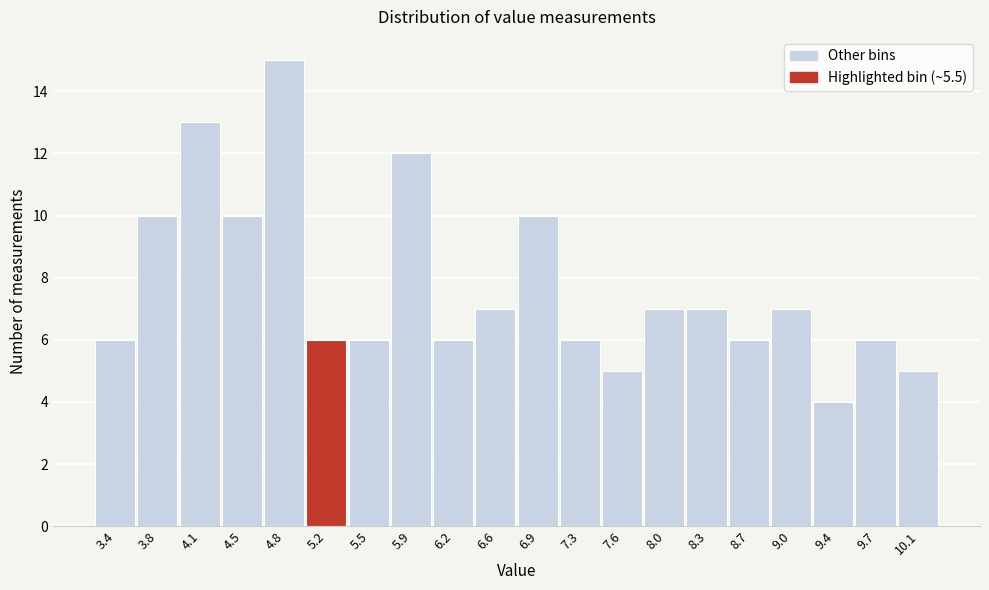

Reading left to right, what are all the values shown in this chart?

6	10	13	10	15	6	6	12	6	7	10	6	5	7	7	6	7	4	6	5